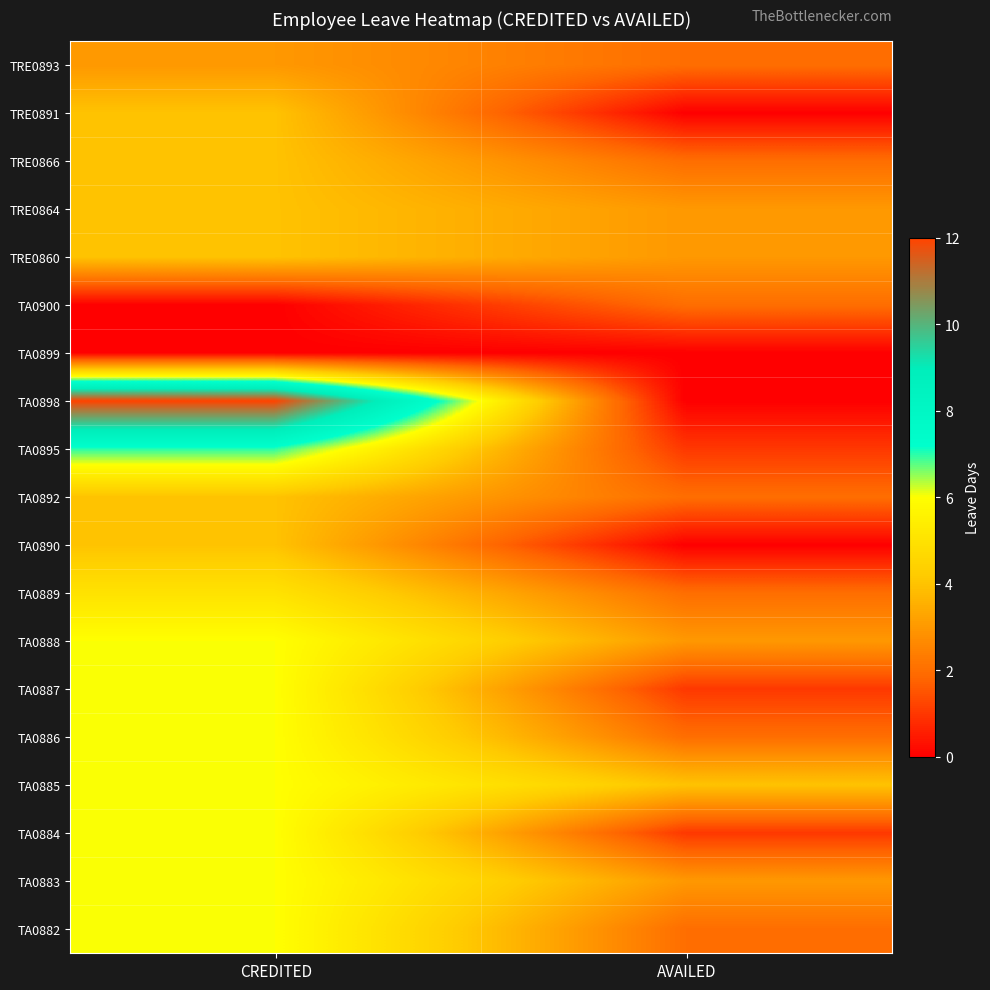

Which has a higher value, AVAILED or CREDITED?

CREDITED